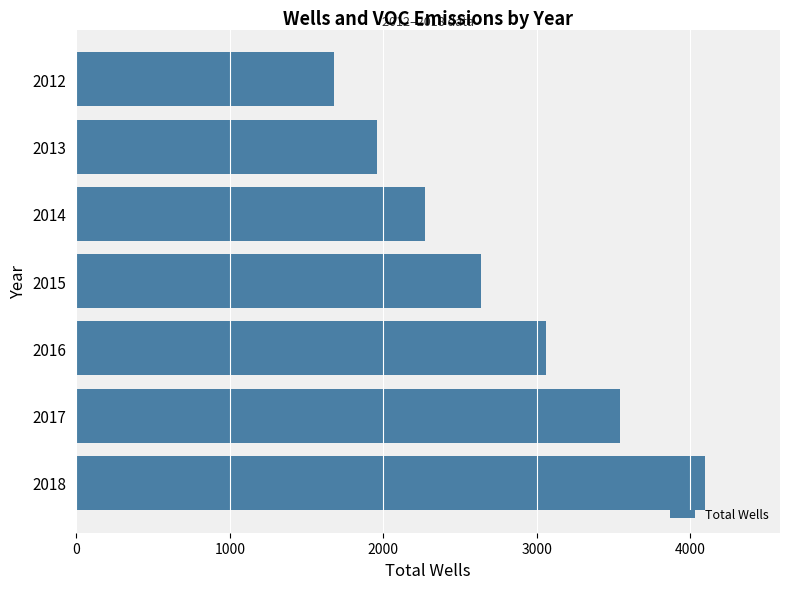

What is the change in value from 2015 to 2017?

+900